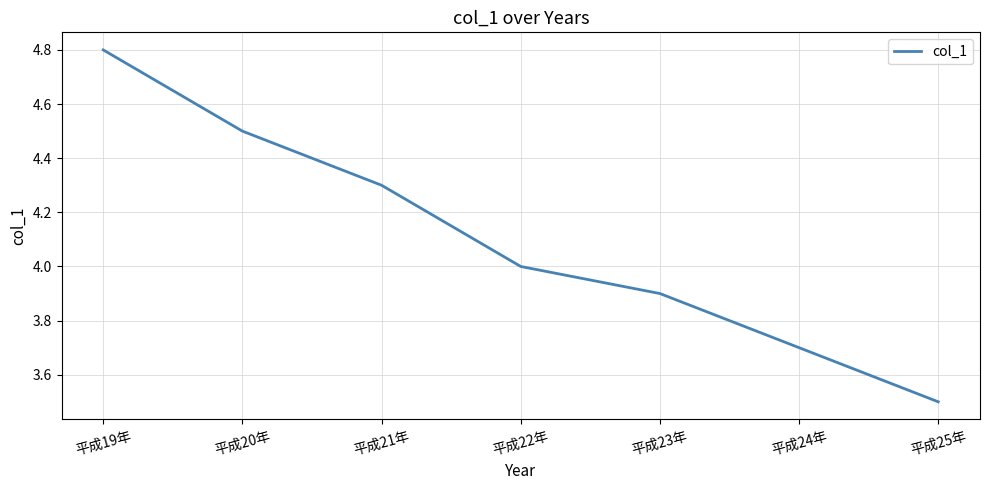

How many lines are shown in the chart?

1